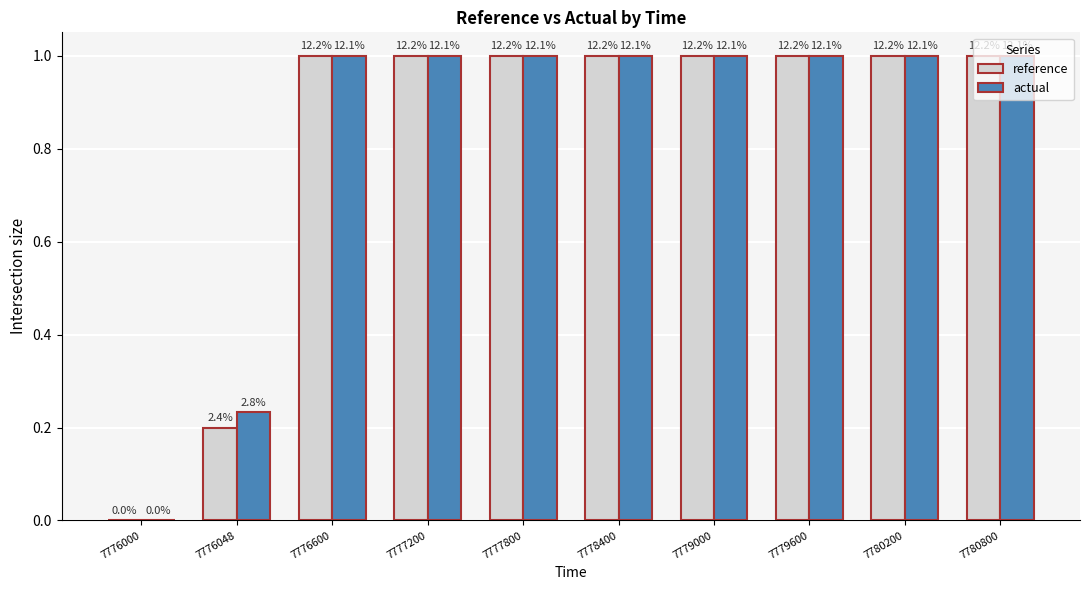

Does the chart contain stacked bars?

No